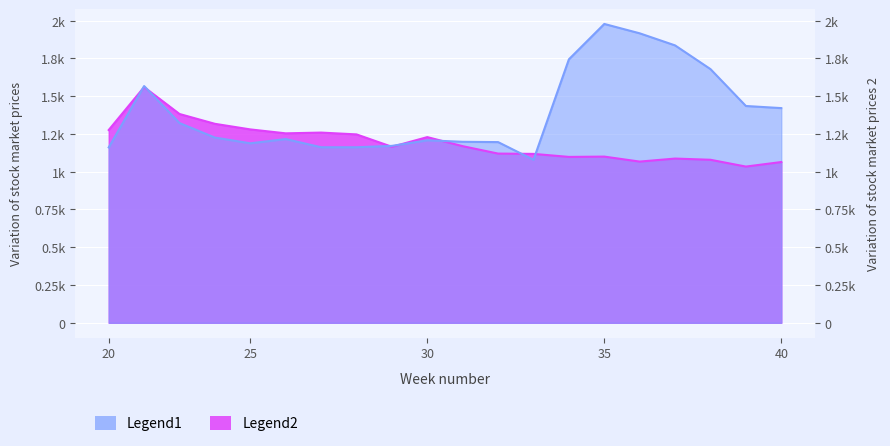

True or false: Total deaths: average of corresponding has a value of 1317 at 4.

True